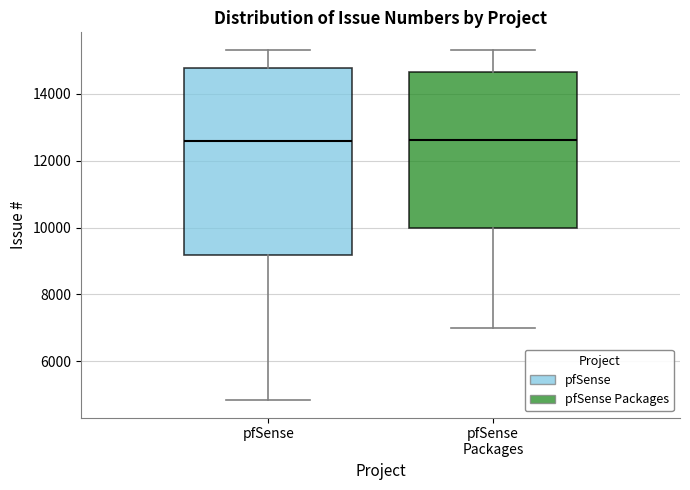

Reading left to right, read every box against the y-axis: the position of its median line, the range the box covers, and the ends of its whiskers. The values are not printed on the chart, so give them approximately, as read against the axis.

pfSense: median 12600, box 9200 to 14800, whiskers 4800 to 15400
pfSense Packages: median 12600, box 10000 to 14600, whiskers 7000 to 15400